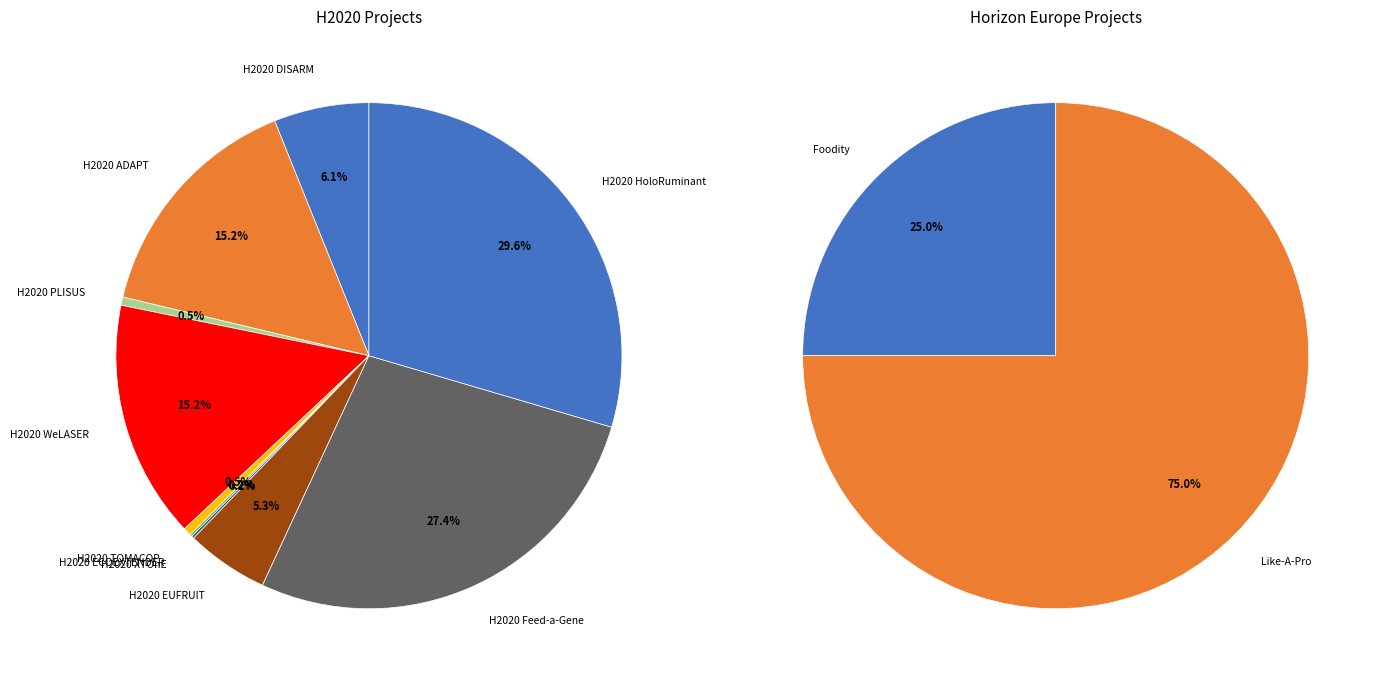

What is the largest slice in the pie chart?

HE Like-A-Pro